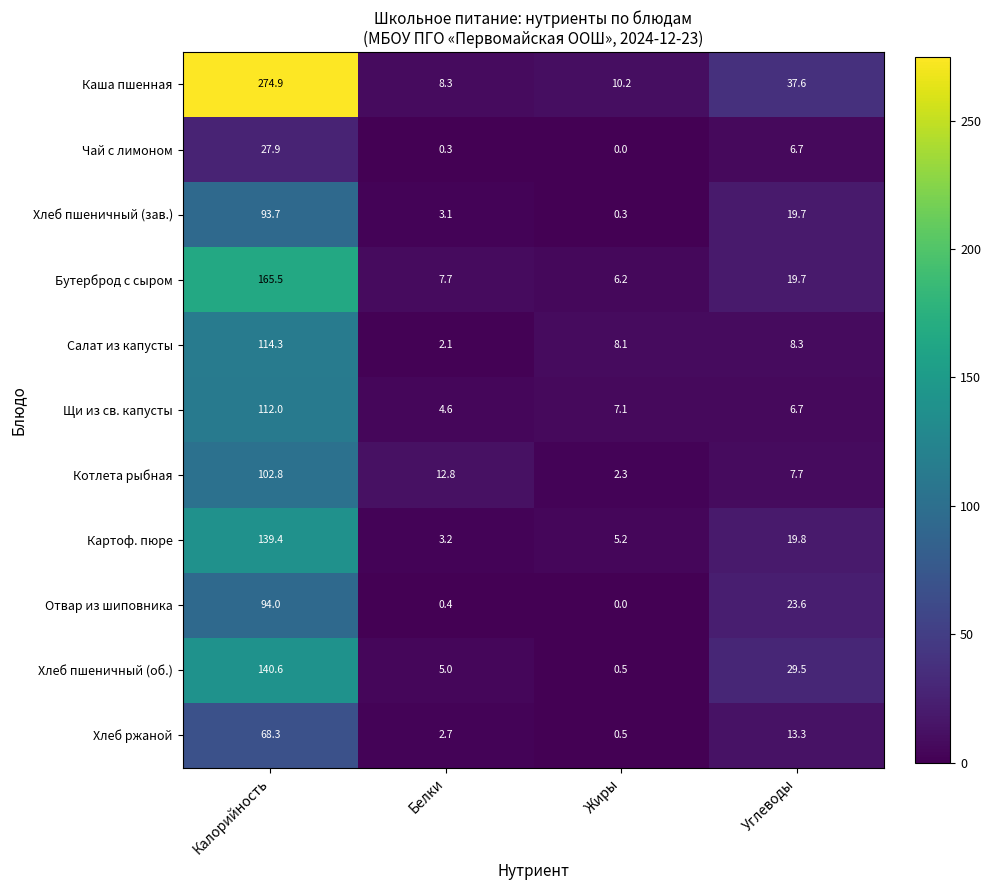

At which category does the chart reach its peak across all series?

Калорийность